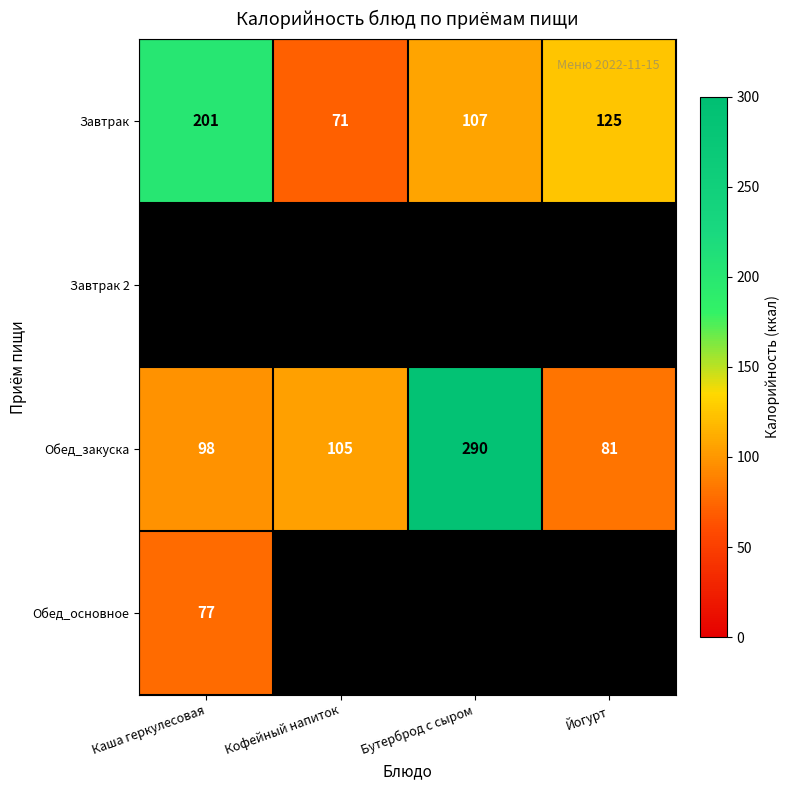

Between Бутерброд с сыром and Кофейный напиток, which is larger?

Бутерброд с сыром